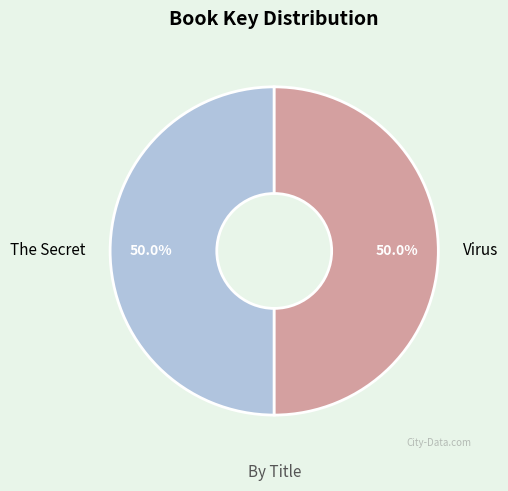

The The Secret slice represents 56% of the pie. True or false?

False